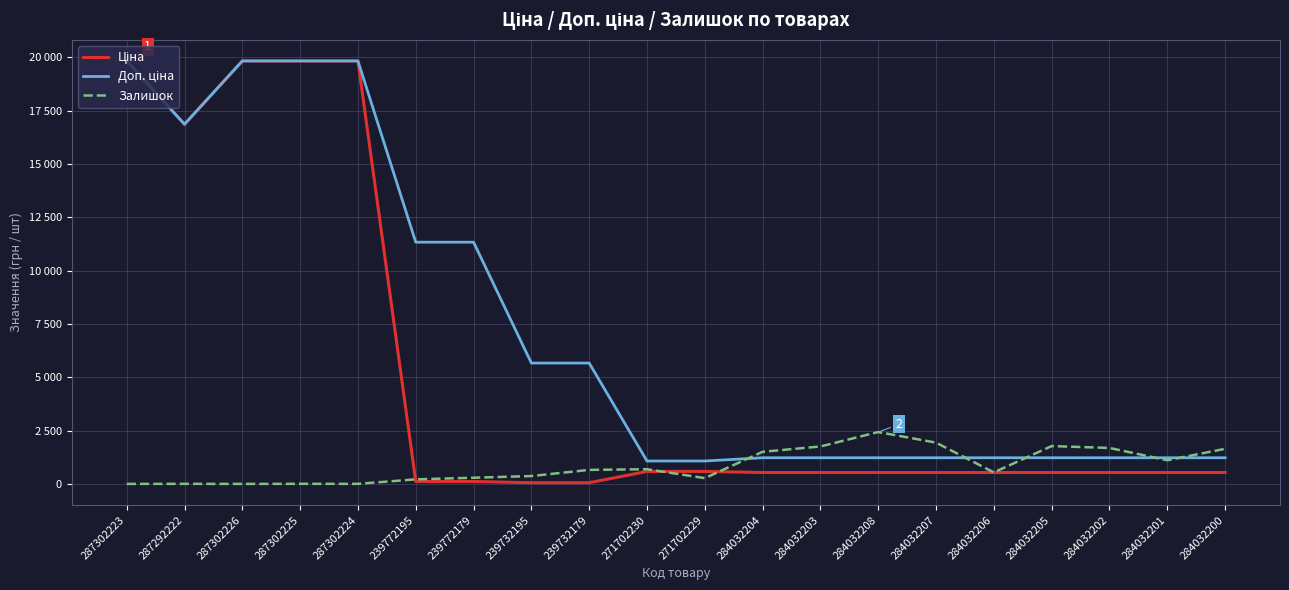

Does the chart have visible grid lines?

Yes